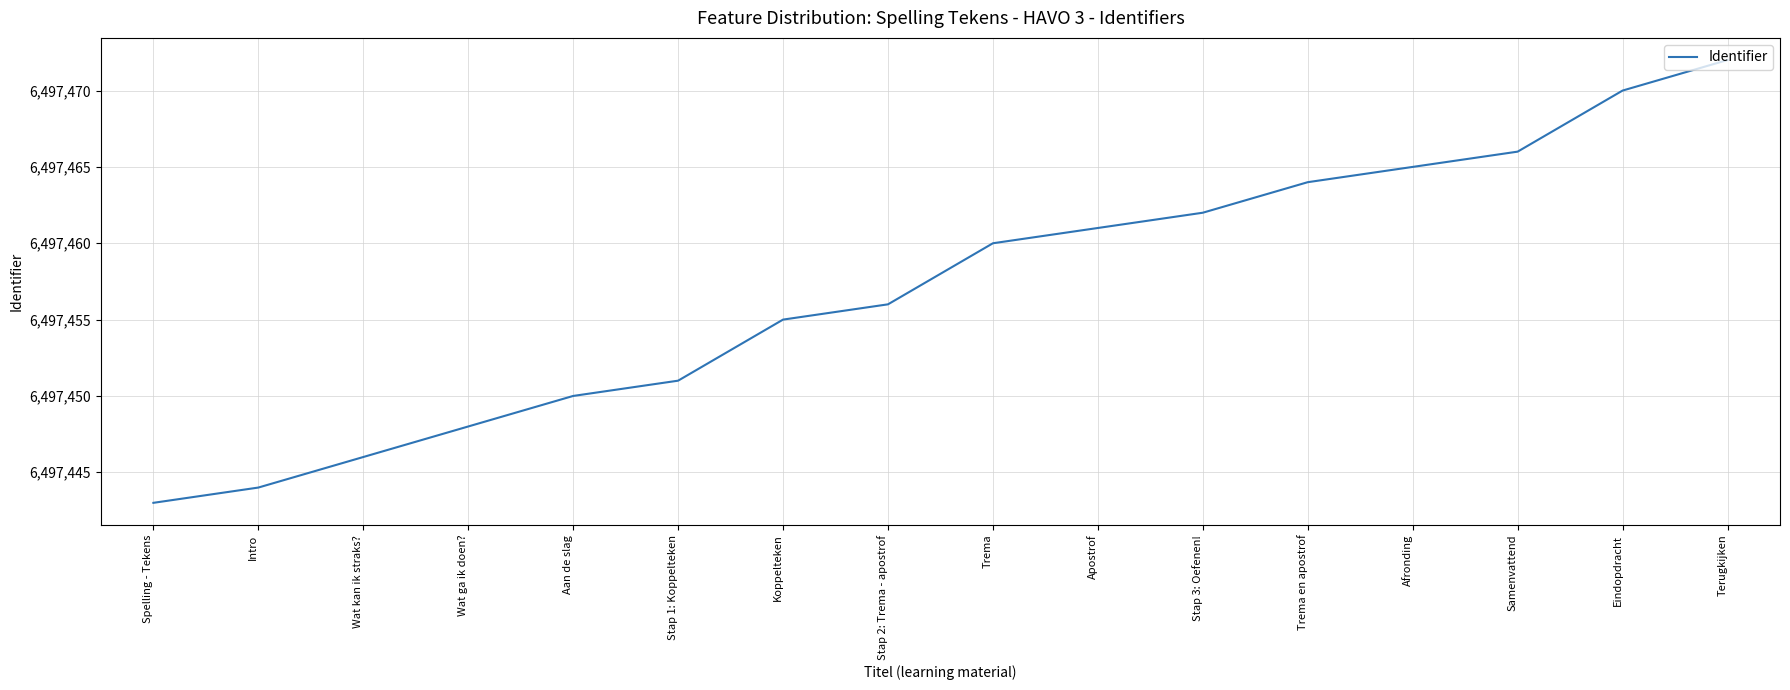

The chart shows a value of 9615321 at Wat ga ik doen?. True or false?

False